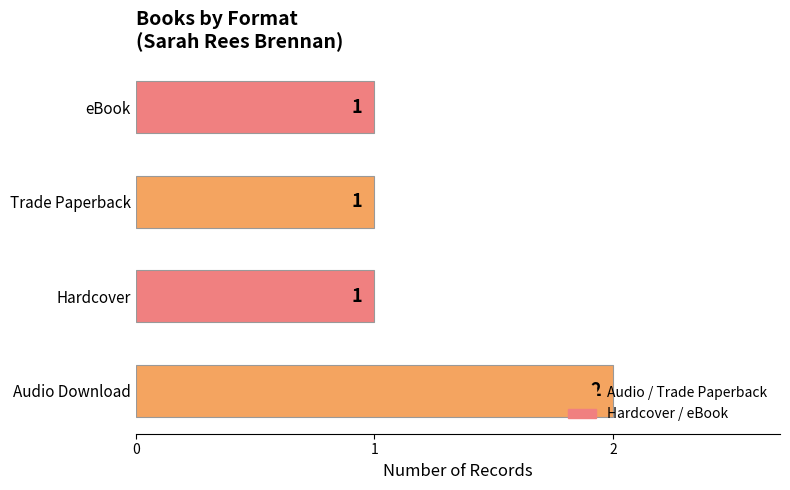

The value at Audio Download is 2. True or false?

True